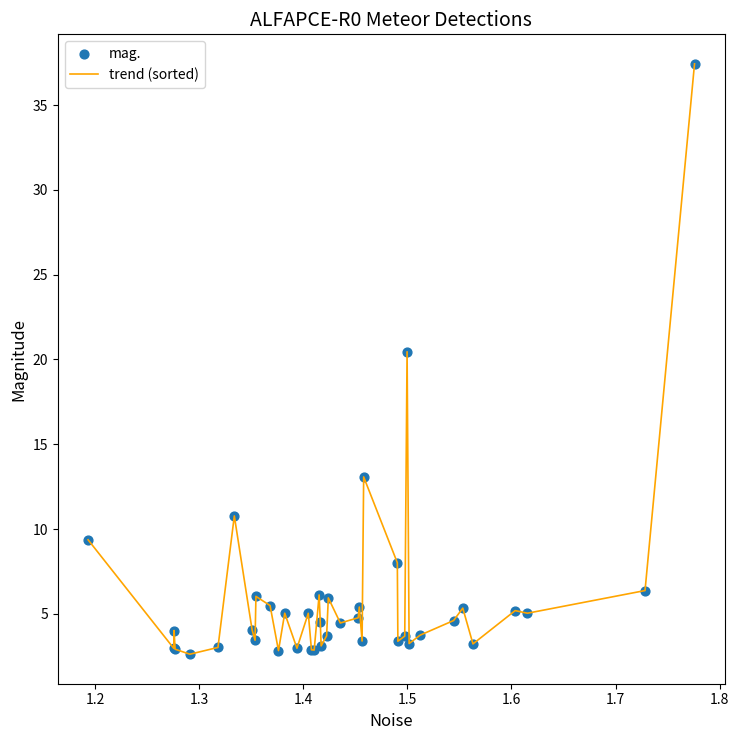

What is the greatest value displayed?

37.4